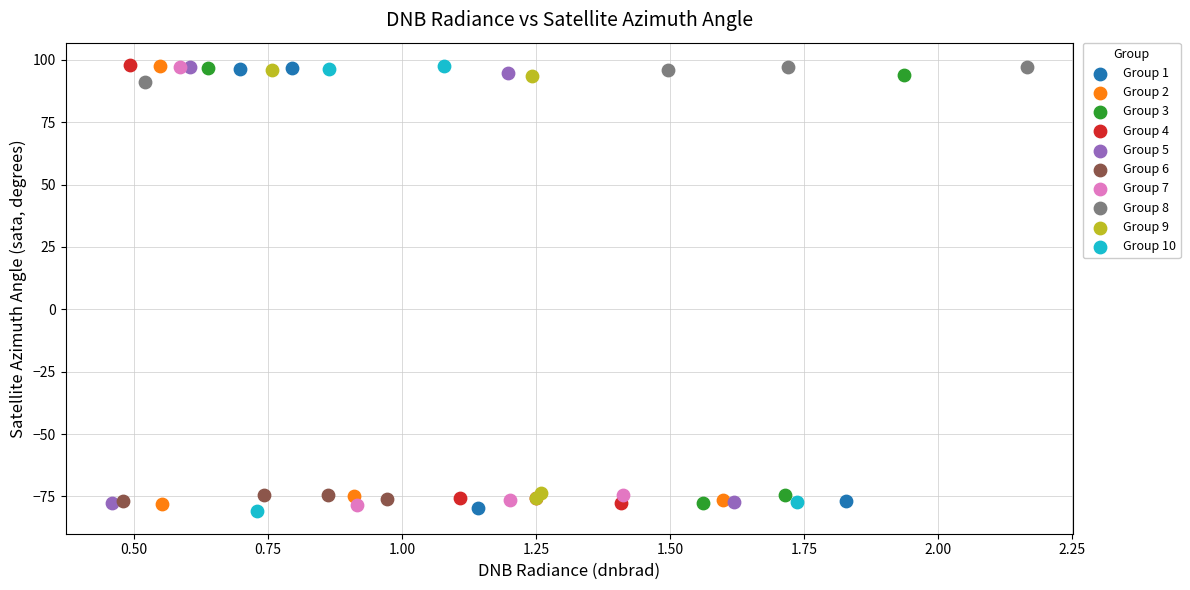

What are all the series names shown in the legend?

Group 1, Group 2, Group 3, Group 4, Group 5, Group 6, Group 7, Group 8, Group 9, Group 10